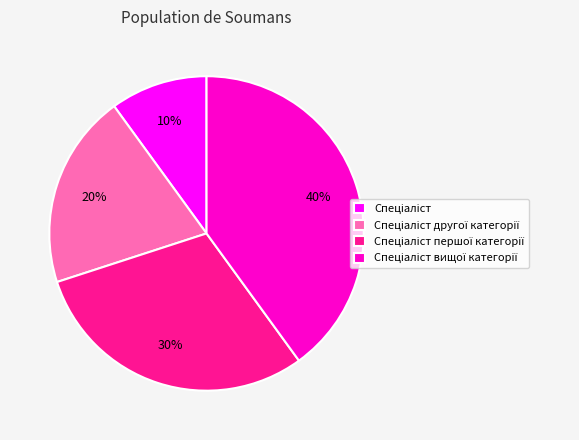

To the nearest percent, what is the average slice percentage?

25%